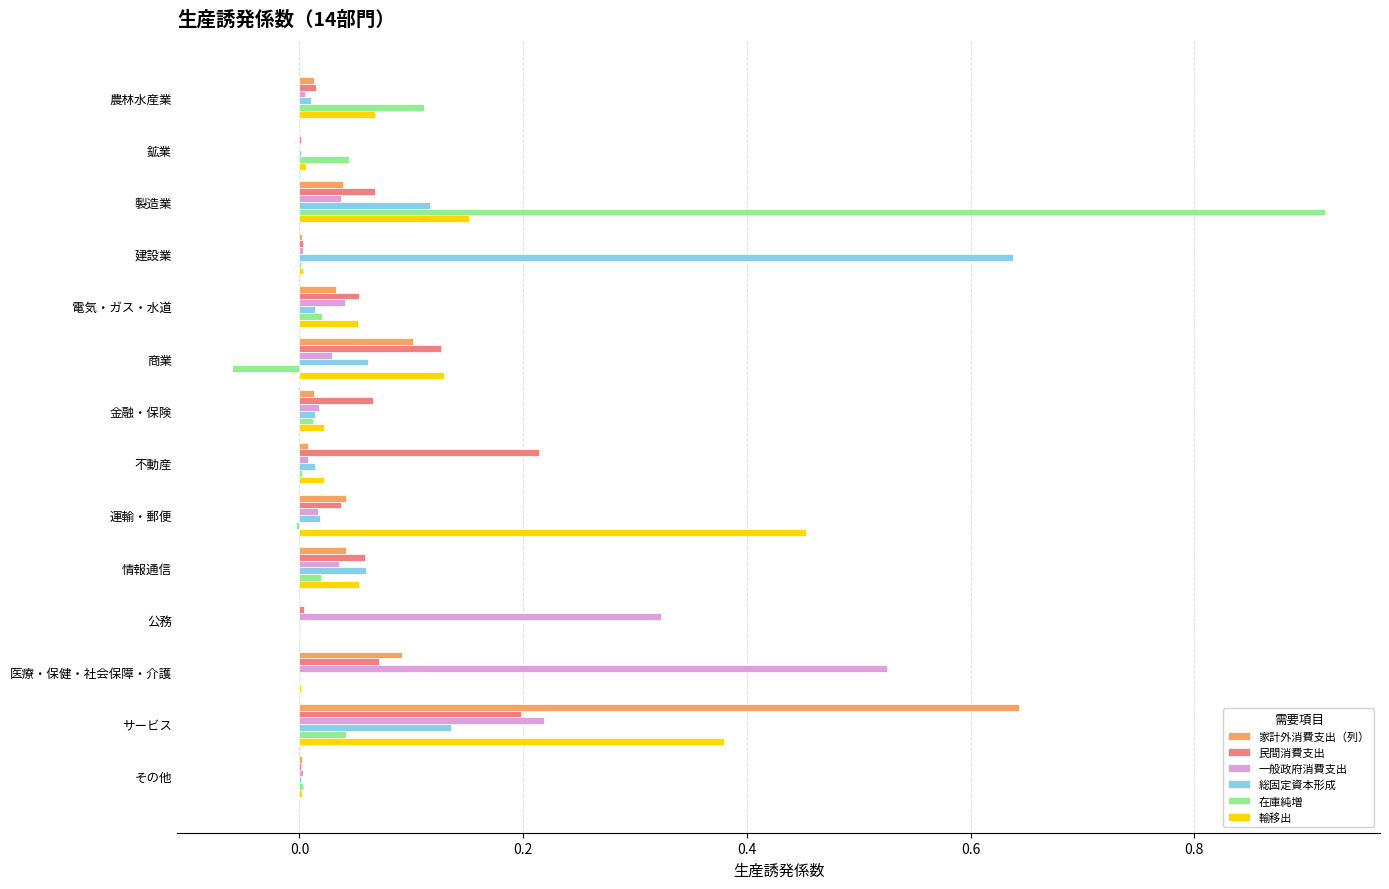

Which label corresponds to the largest value in the chart?

製造業